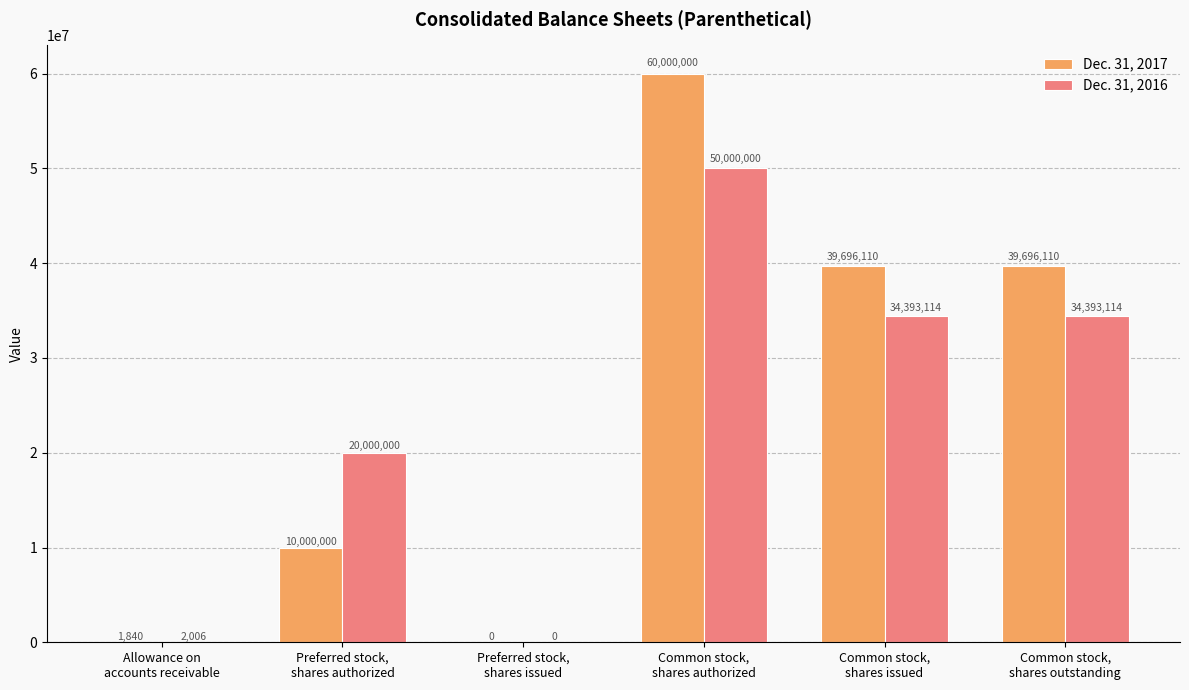

How many positive values does the Dec. 31, 2016 series have?

5